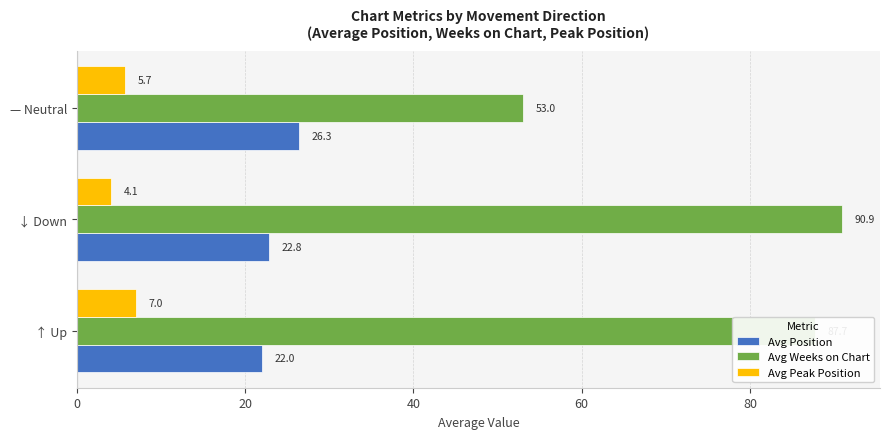

Rank the series by their average value, from highest to lowest.

Avg Weeks on Chart, Avg Position, Avg Peak Position